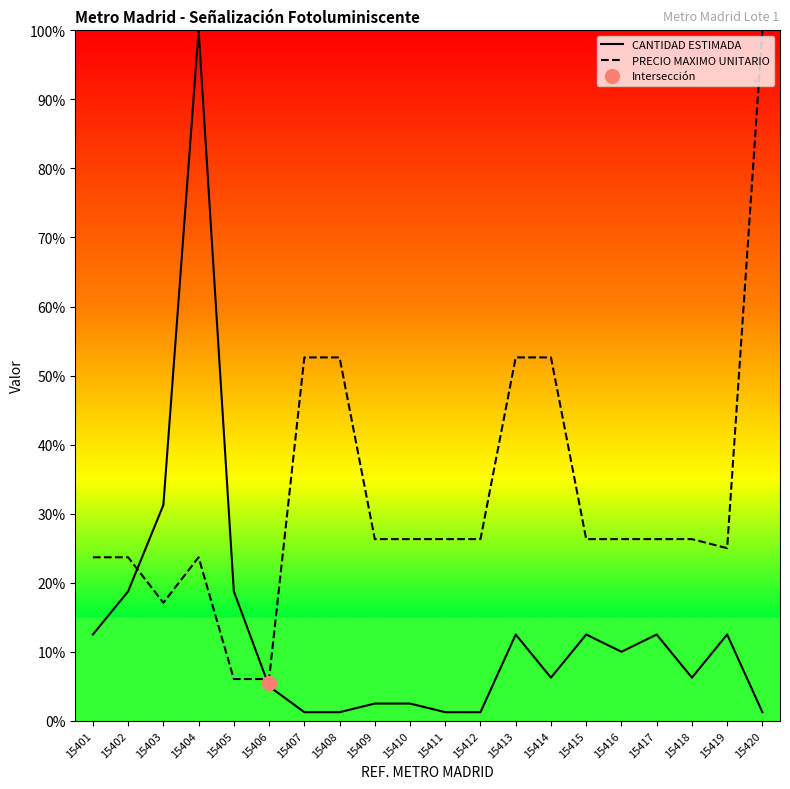

What is the difference between the maximum and minimum values in the PRECIO MAXIMO UNITARIO series?

93.9